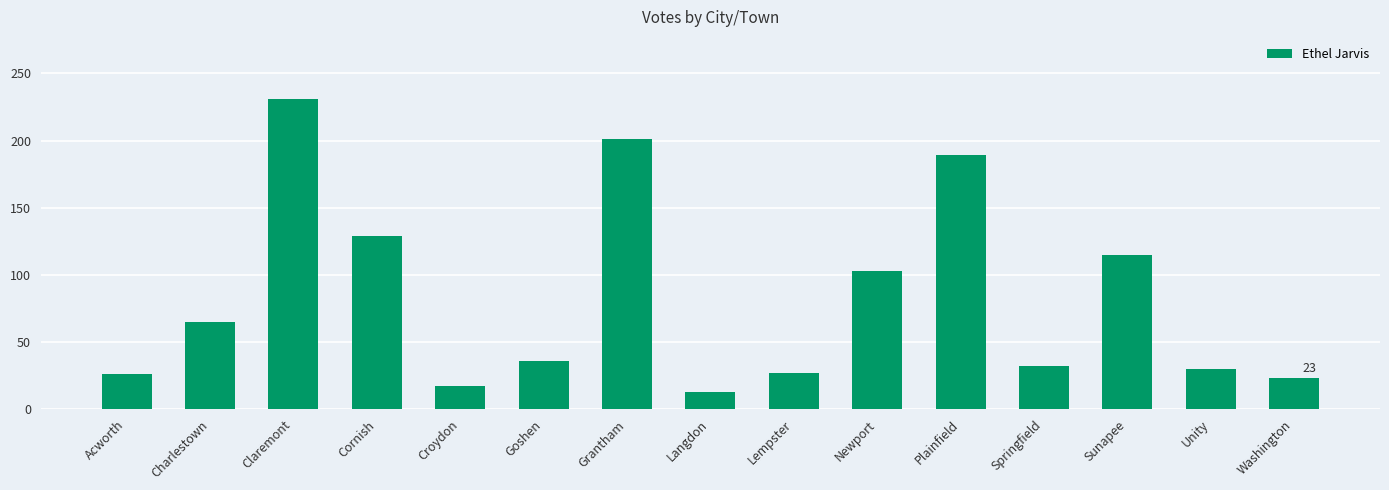

How many data points does each series have?

15